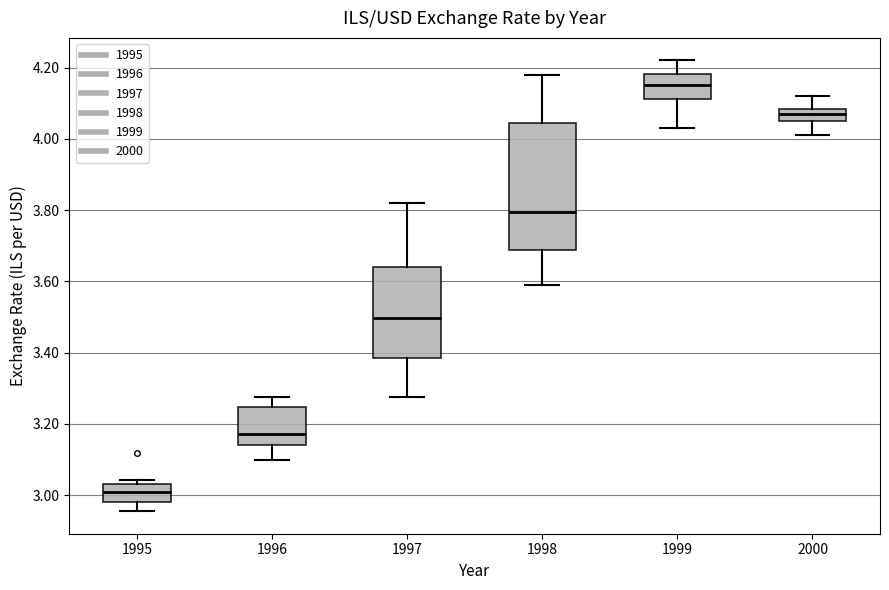

Where does the lower whisker of the box at x = 1998 end on the y-axis? The values are not printed on the chart, so give them approximately, as read against the axis.

3.60